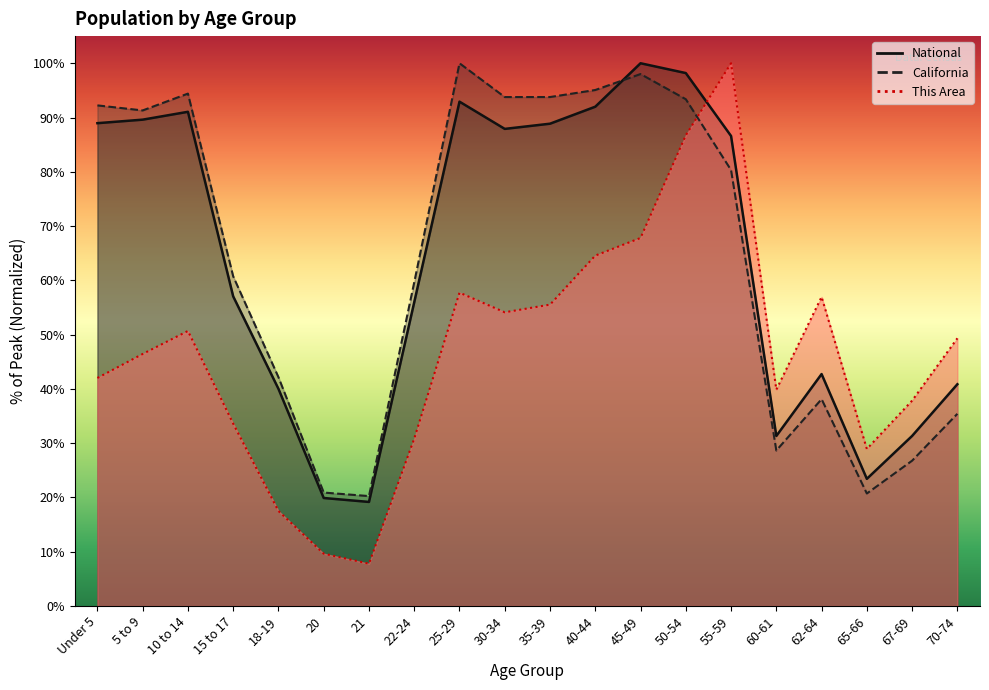

What position from the left is 18-19?

5